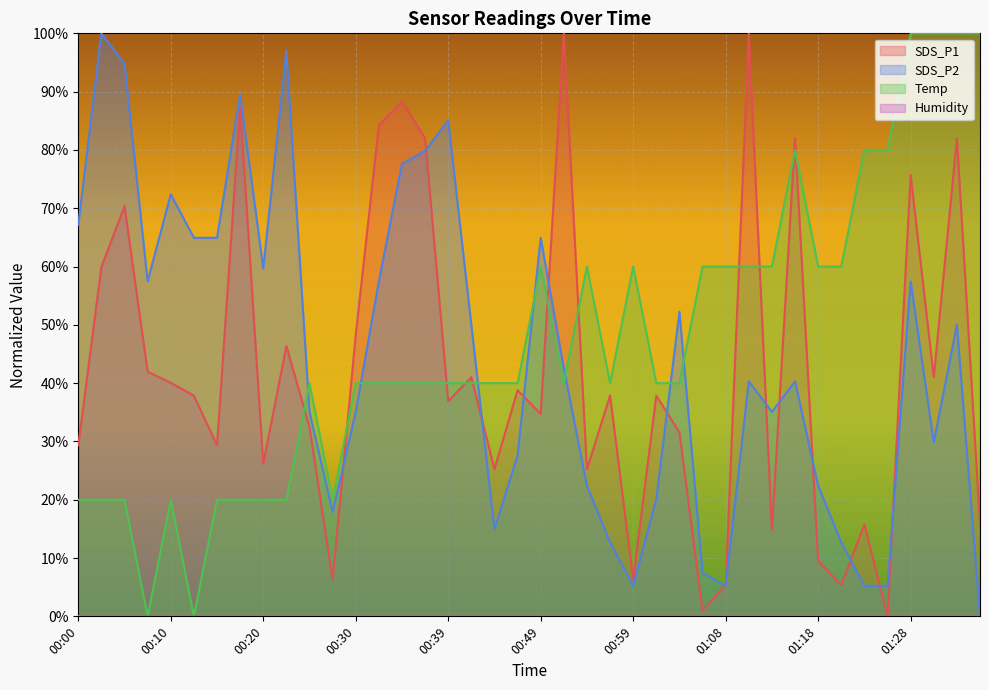

How many times do SDS_P2 and Temp cross each other?

7